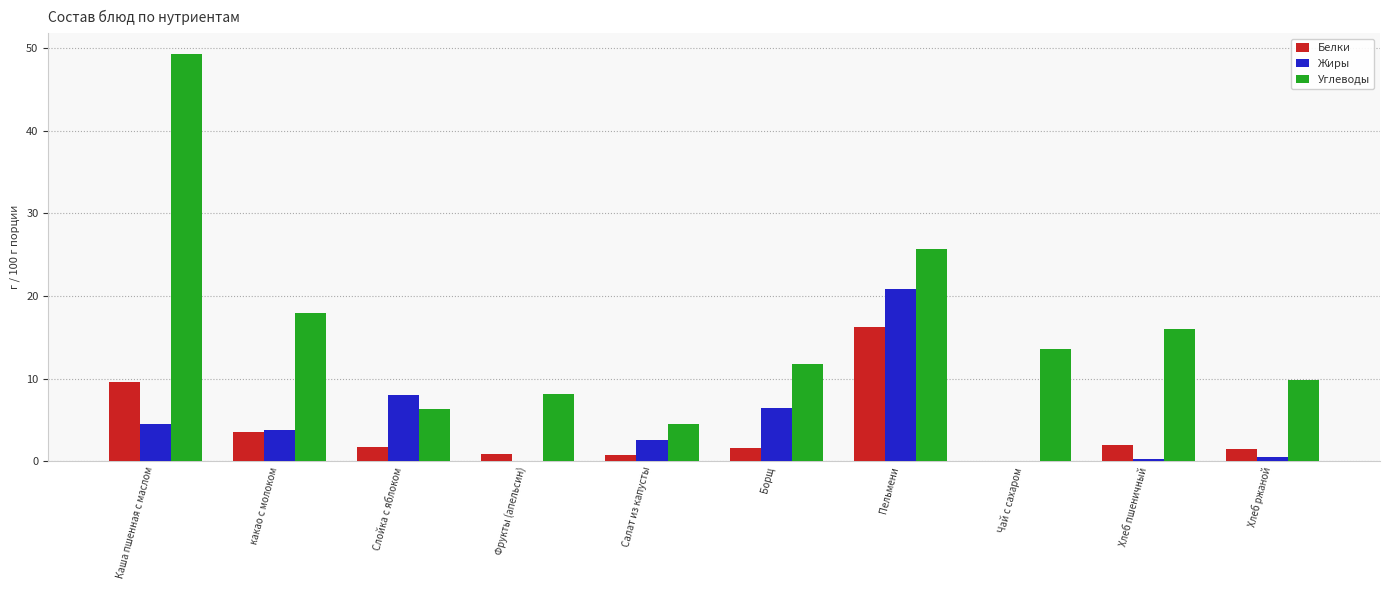

What are all the series names shown in the legend?

Белки, Жиры, Углеводы